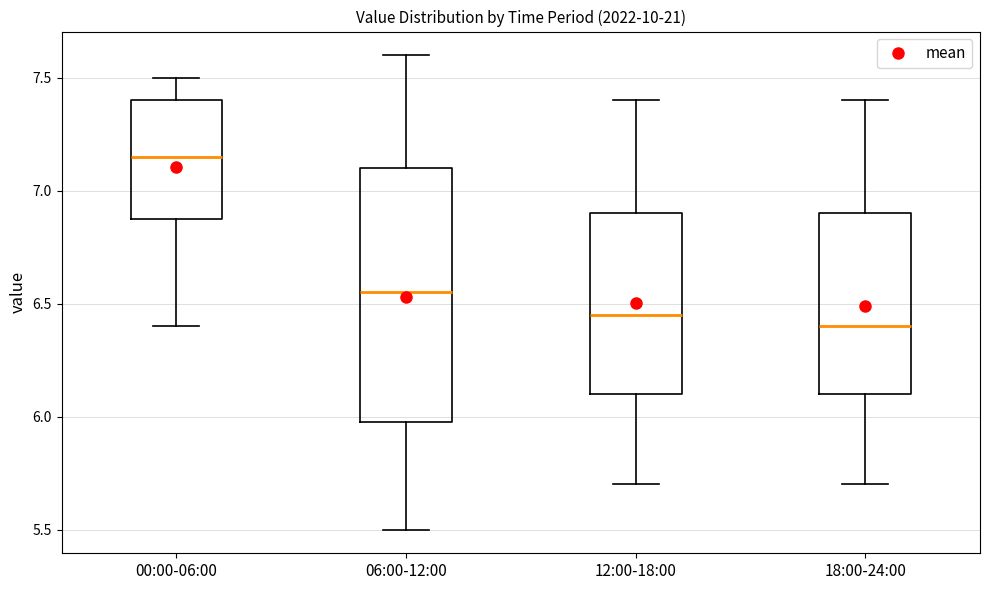

Which box has the highest median line?

00:00-06:00